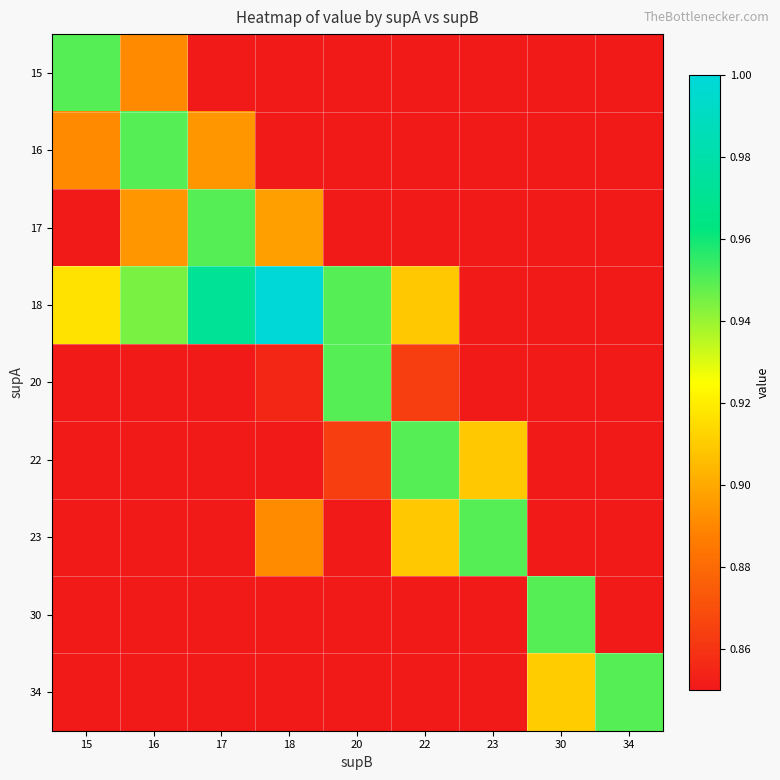

Between 15 and 17, which series saw the biggest shift?

15